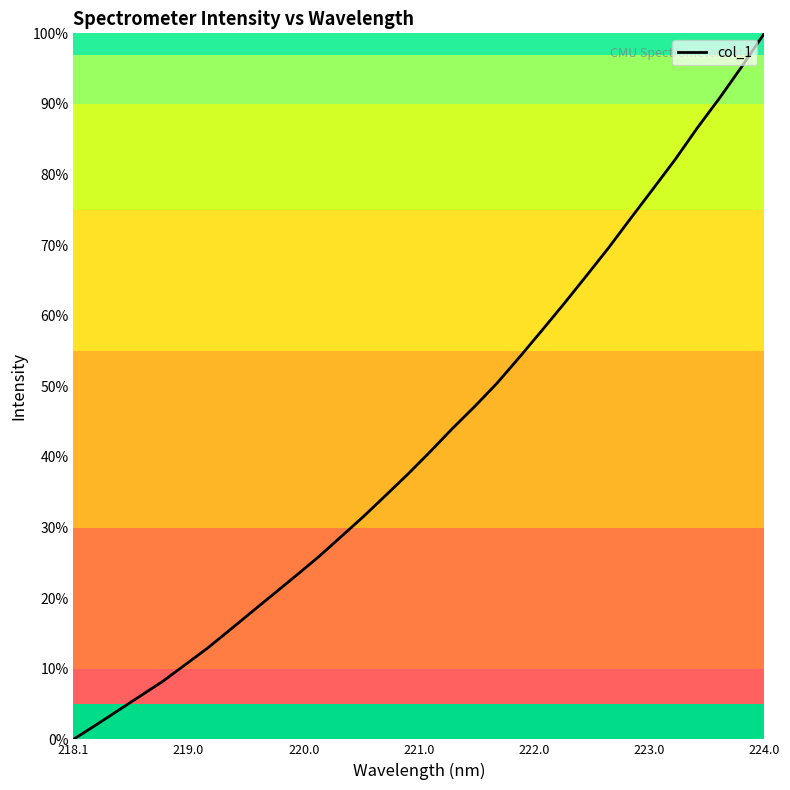

What is the maximum value shown in the chart?

100.0